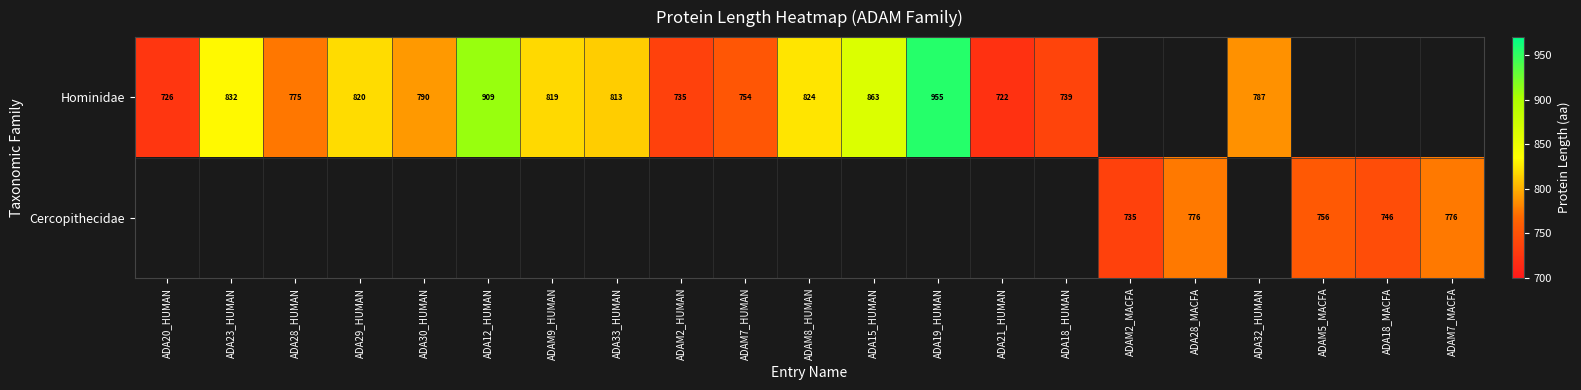

The value of Hominidae at ADA29_HUMAN is 1155. True or false?

False